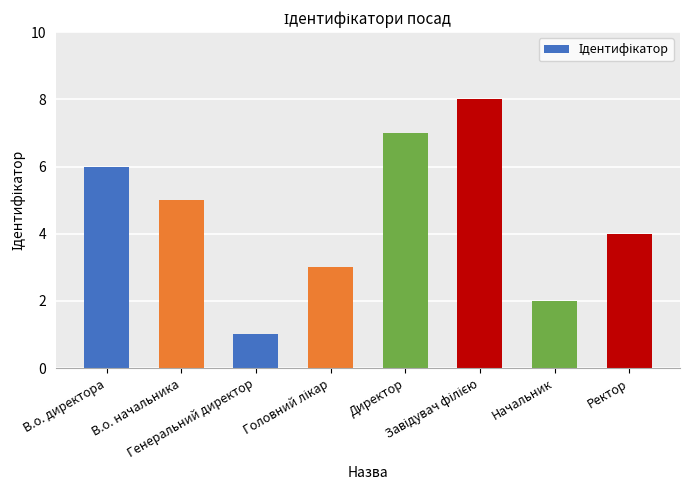

What is the difference between the maximum and minimum values?

7